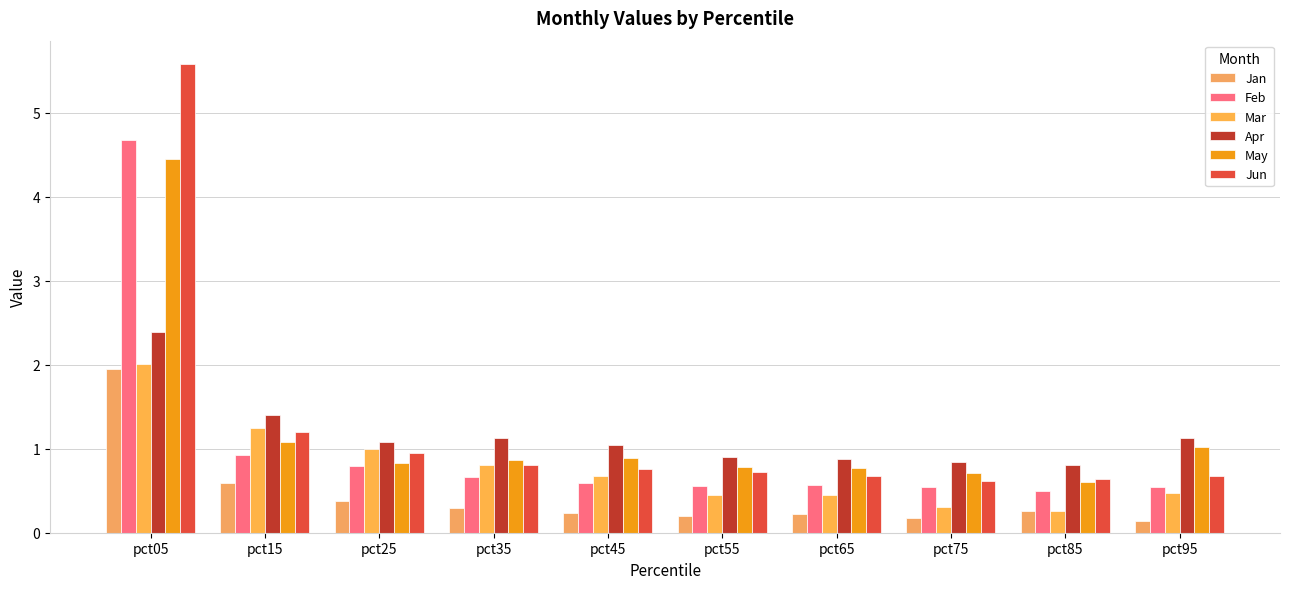

Which series has the largest total across all categories?

Jun